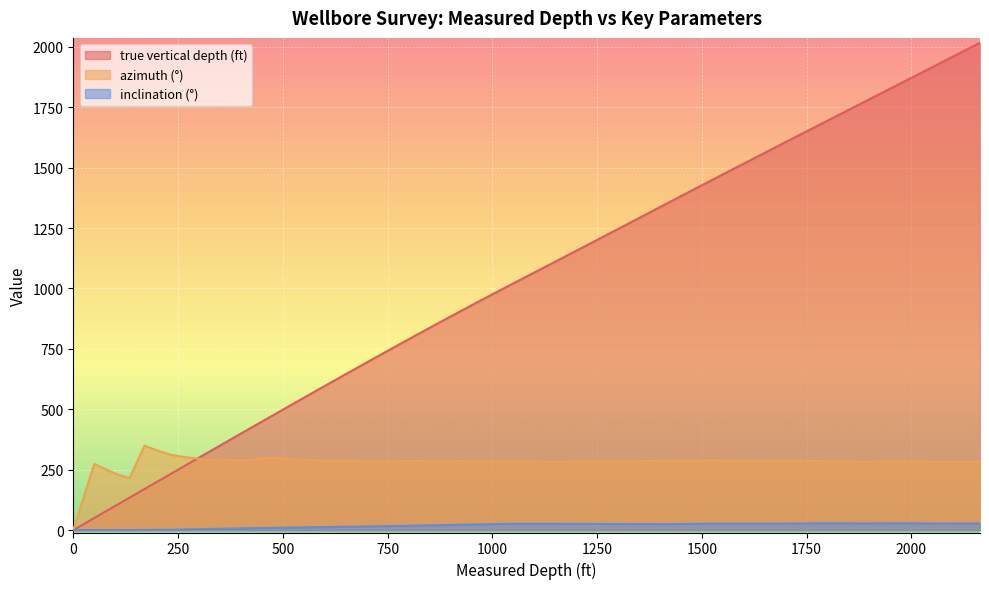

How many values in azimuth (°) are above zero?

39